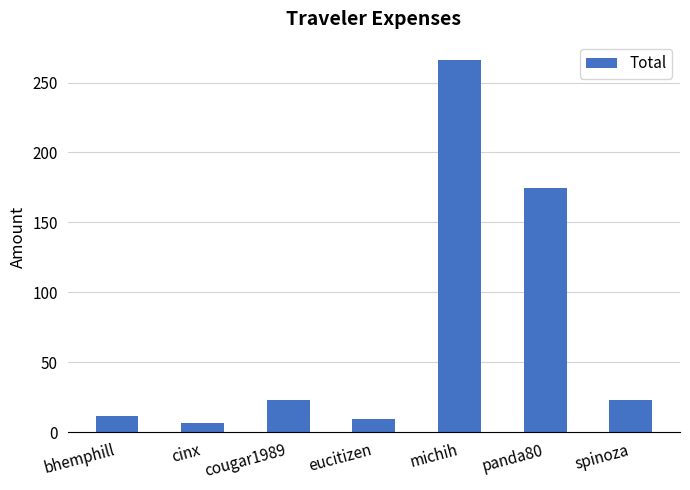

What is the label of the 1st bar from the right?

spinoza